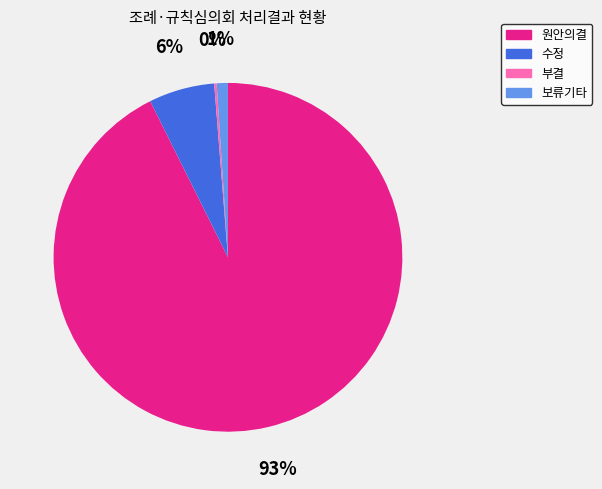

To the nearest percent, what is the average slice percentage?

25%